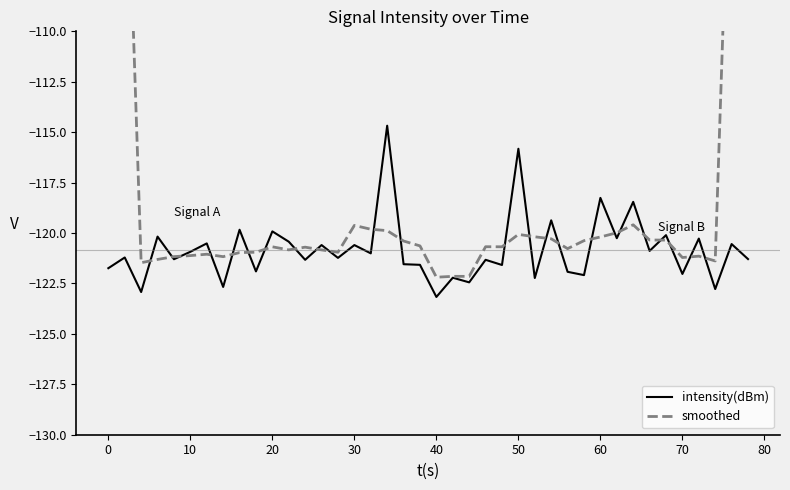

The value of intensity(dBm) at 30 is -120.6. True or false?

True